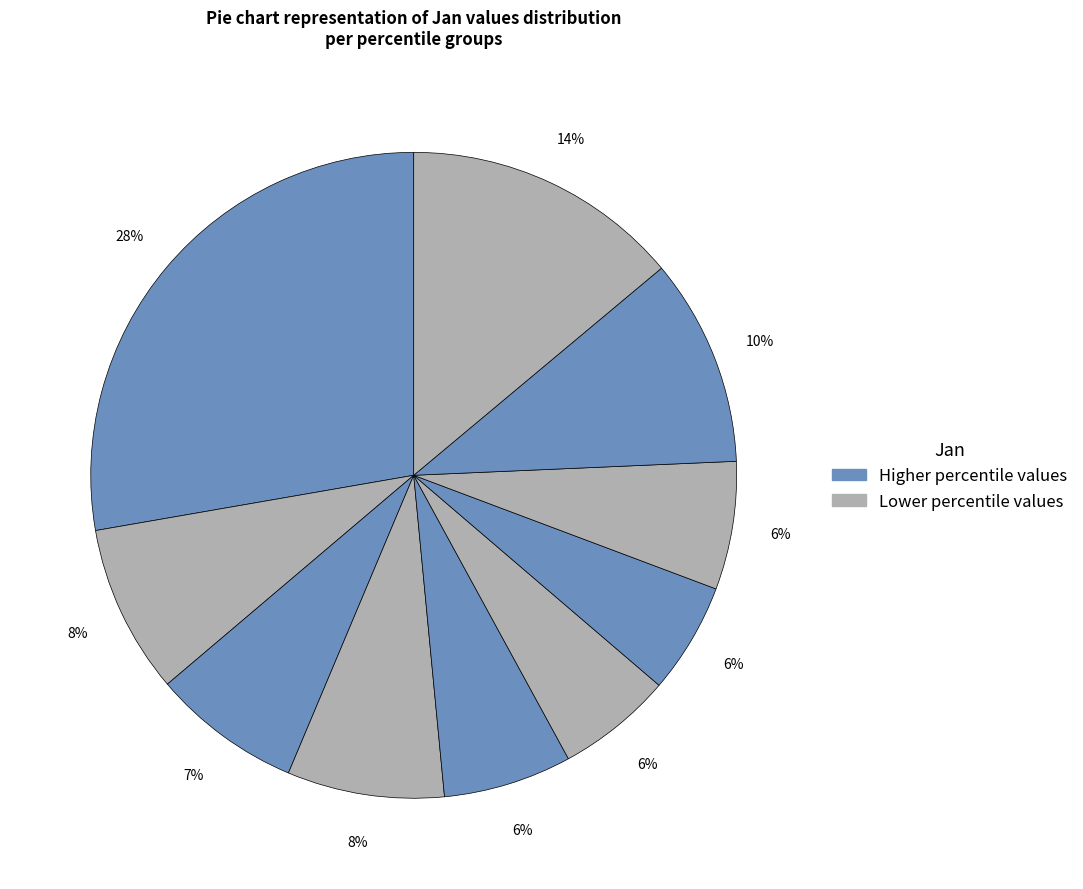

Count the number of slices in the pie.

10